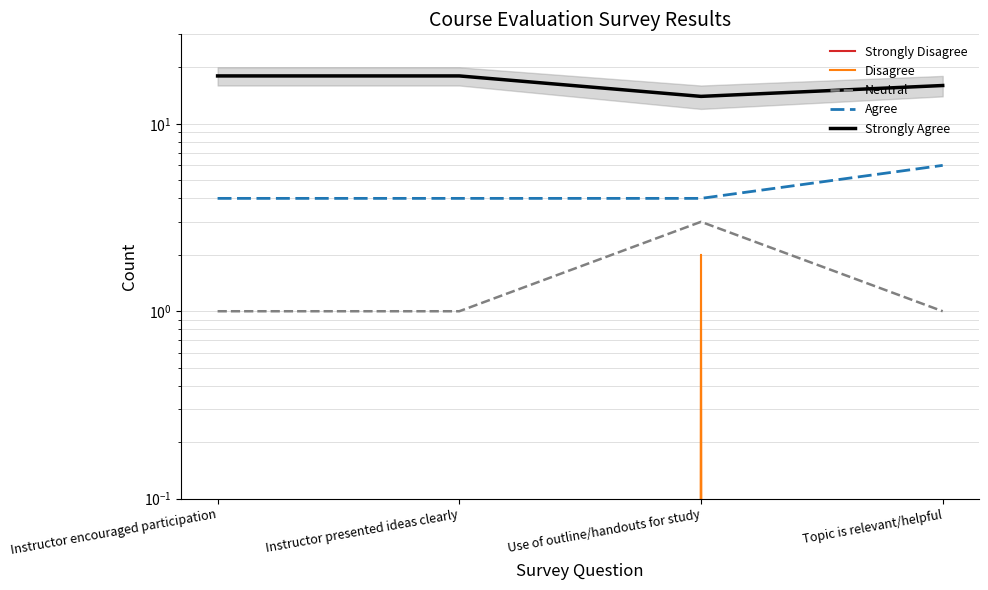

Does the chart display data point markers on the line(s)?

No